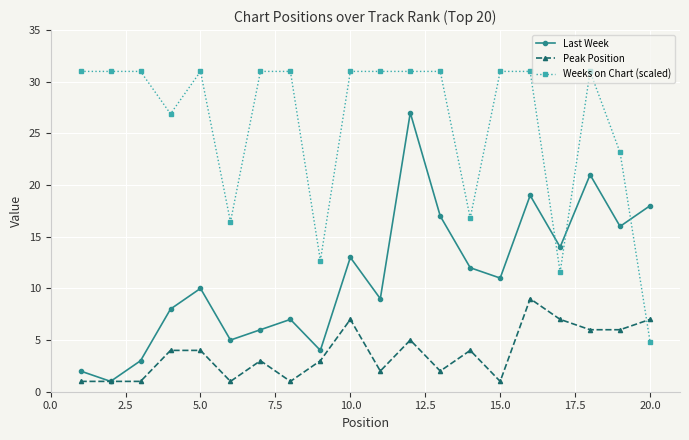

Count the number of data series in this chart.

3